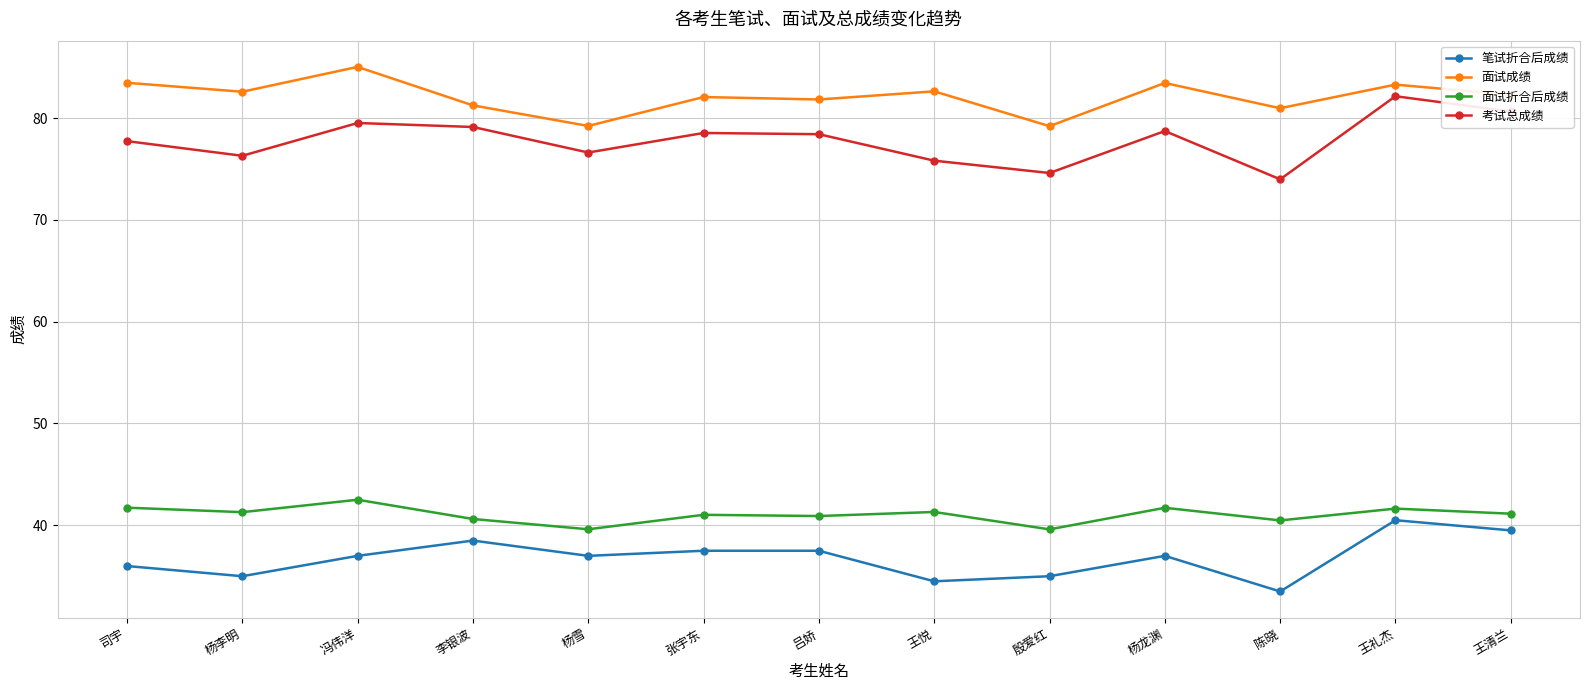

Which series has the largest range (max minus min)?

考试总成绩